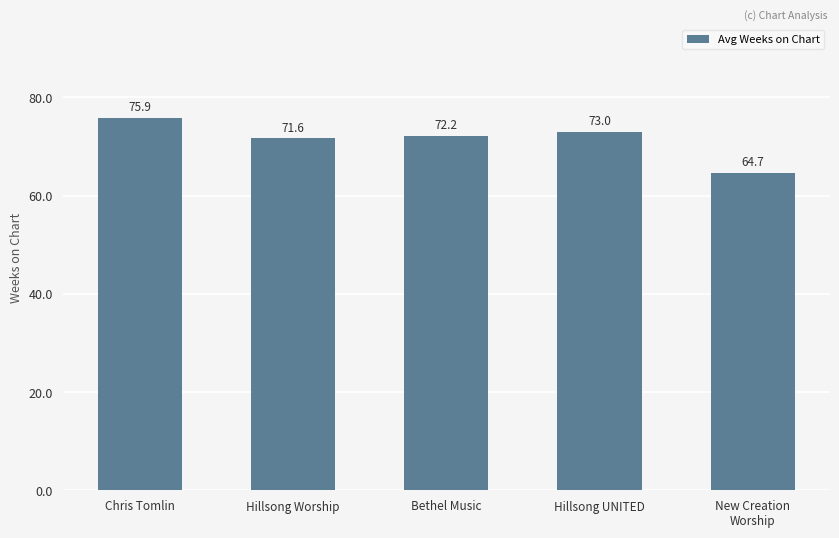

Which has a higher value, New Creation
Worship or Hillsong Worship?

Hillsong Worship